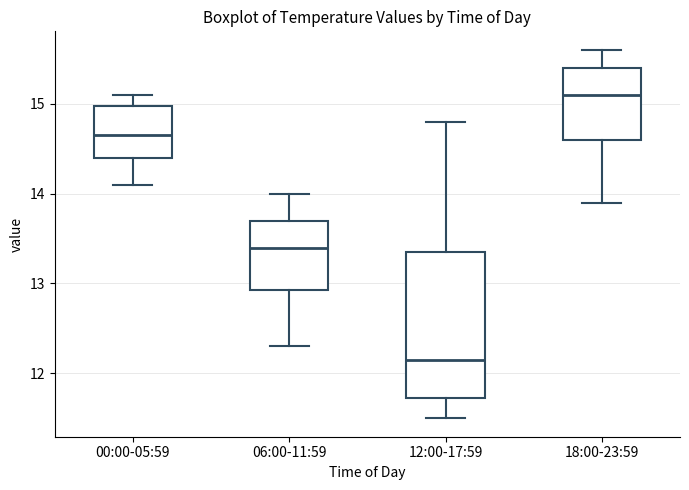

Which box's median line is the highest?

18:00-23:59